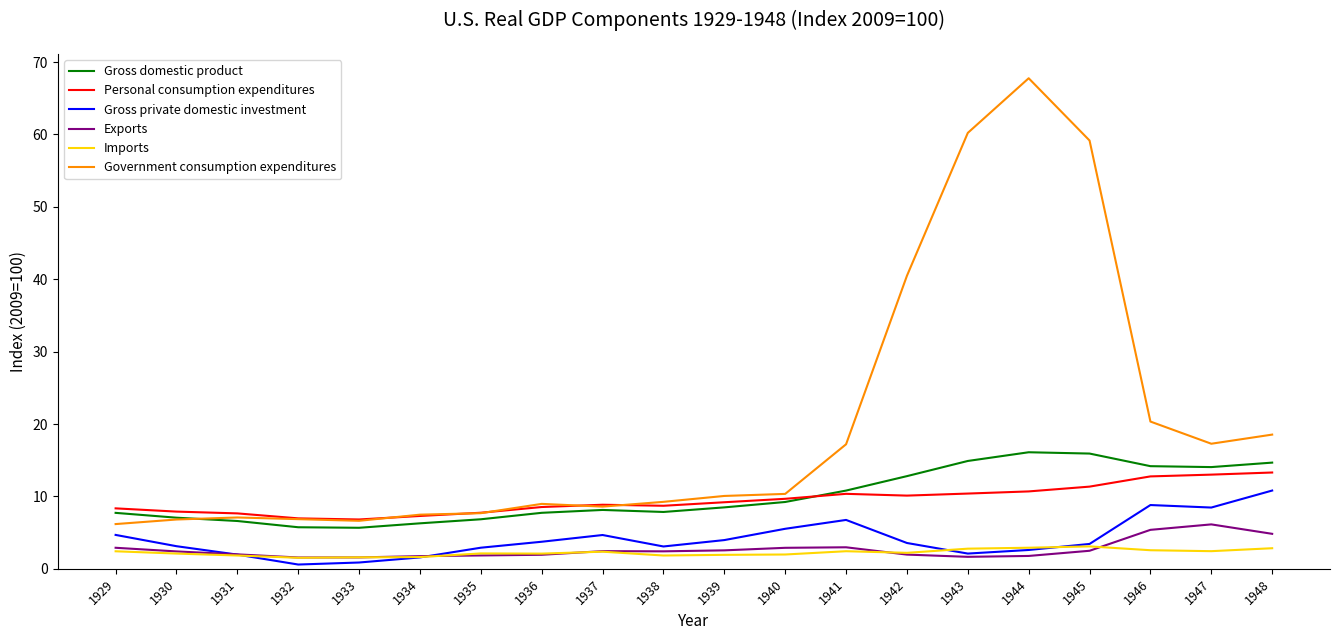

What is the sum of all Personal consumption expenditures values?

189.7